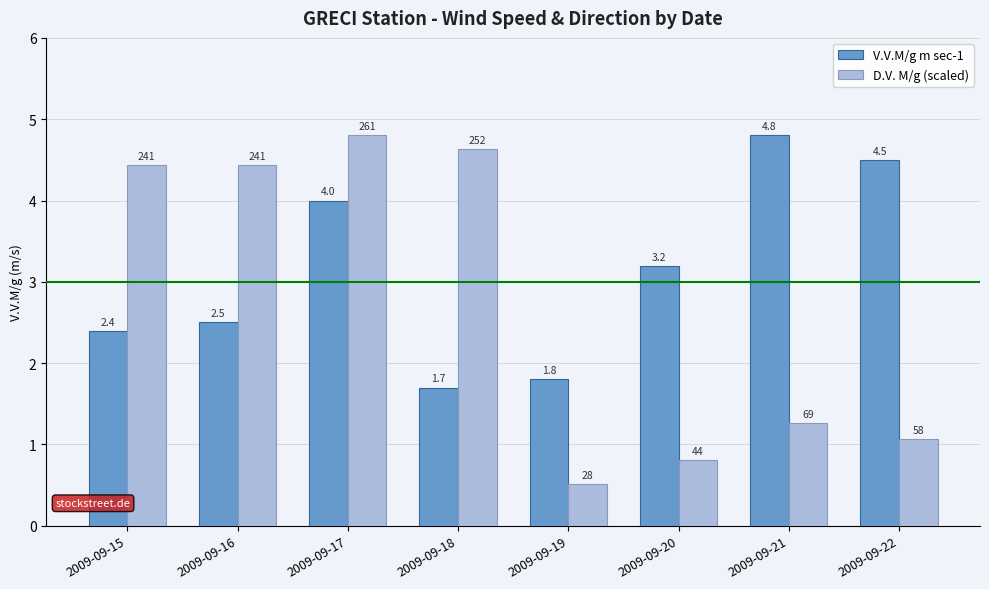

How many groups of bars are there?

8